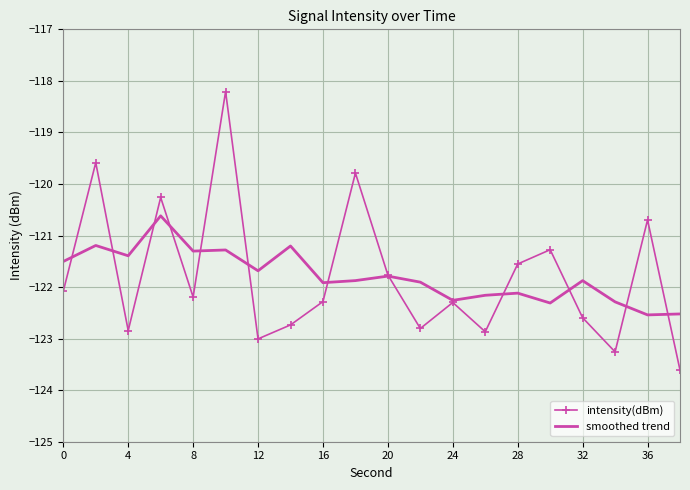

What is the maximum value shown in the chart?

-118.2